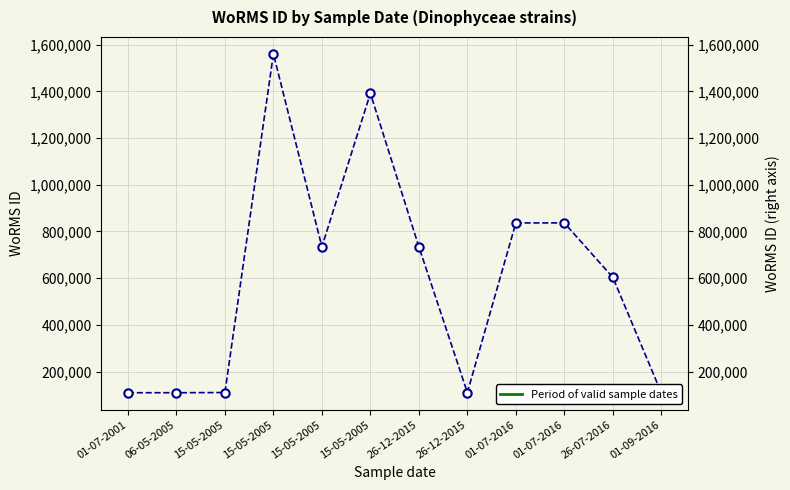

What is the value of the 3rd point from the left?

110335